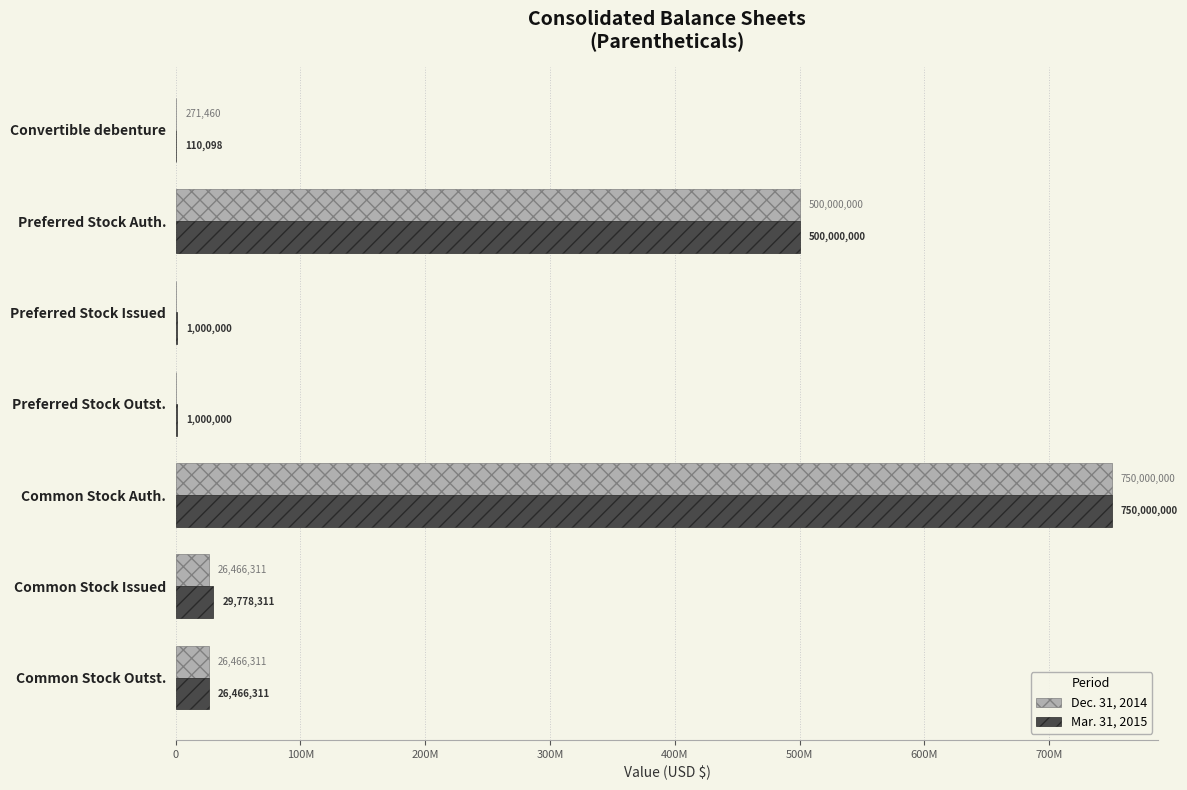

Which series has the largest total across all categories?

Mar. 31, 2015